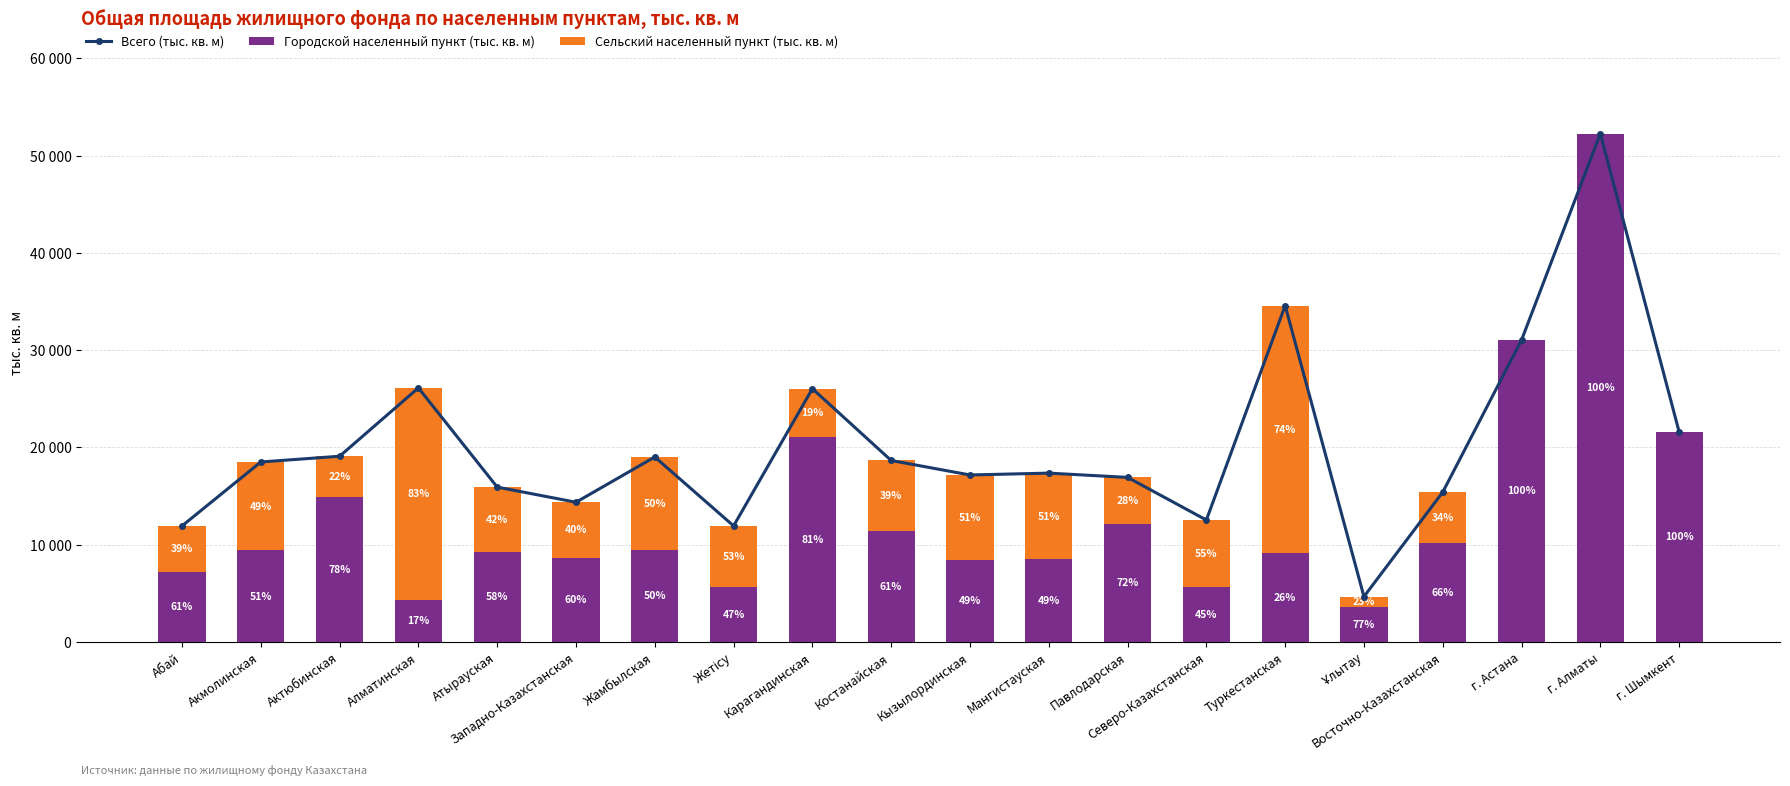

Is it true that Всего (тыс. кв. м) equals 17171.1 at Кызылординская?

True